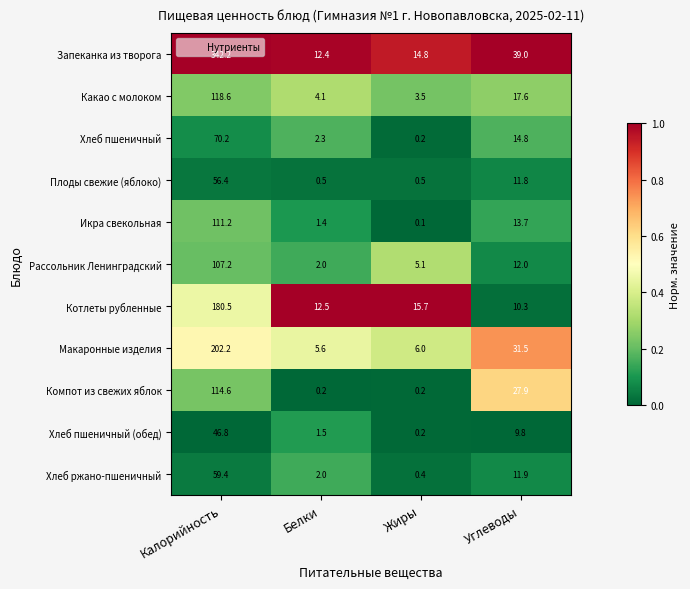

At which category is the sum across all series the highest?

Калорийность